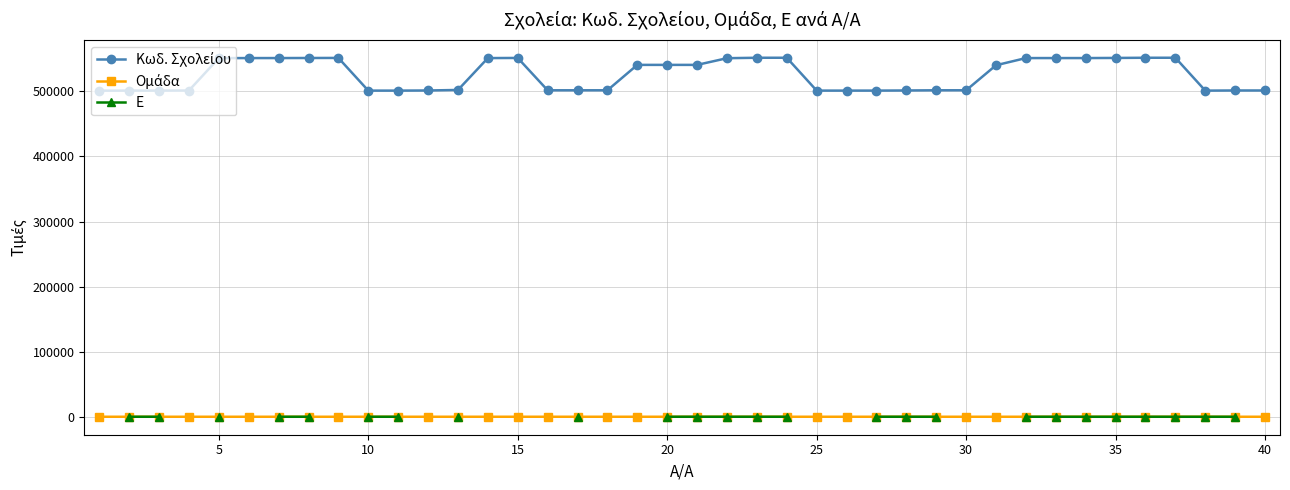

How many lines are shown in the chart?

3